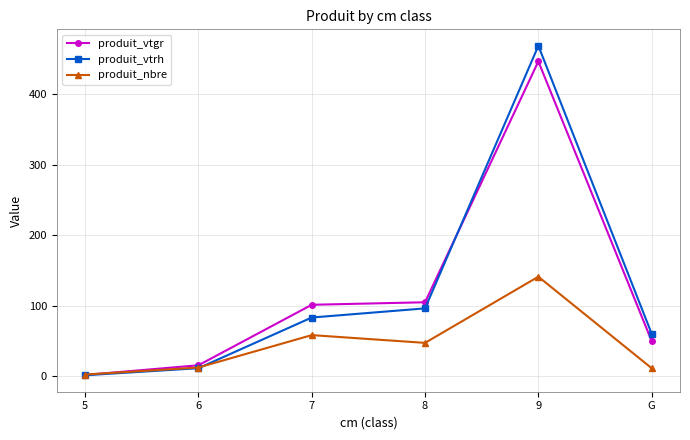

What is the sum of the produit_vtgr values at 7 and 5?

102.5